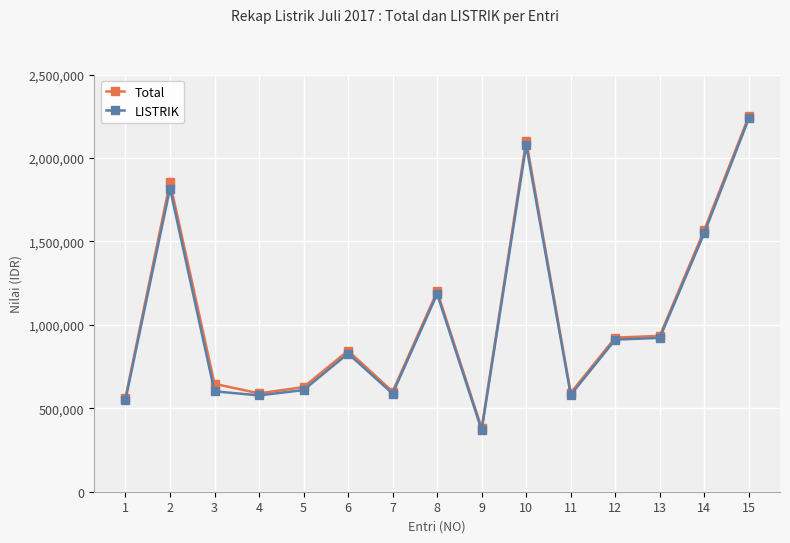

True or false: Total has more than 1 points higher than both neighbors.

True